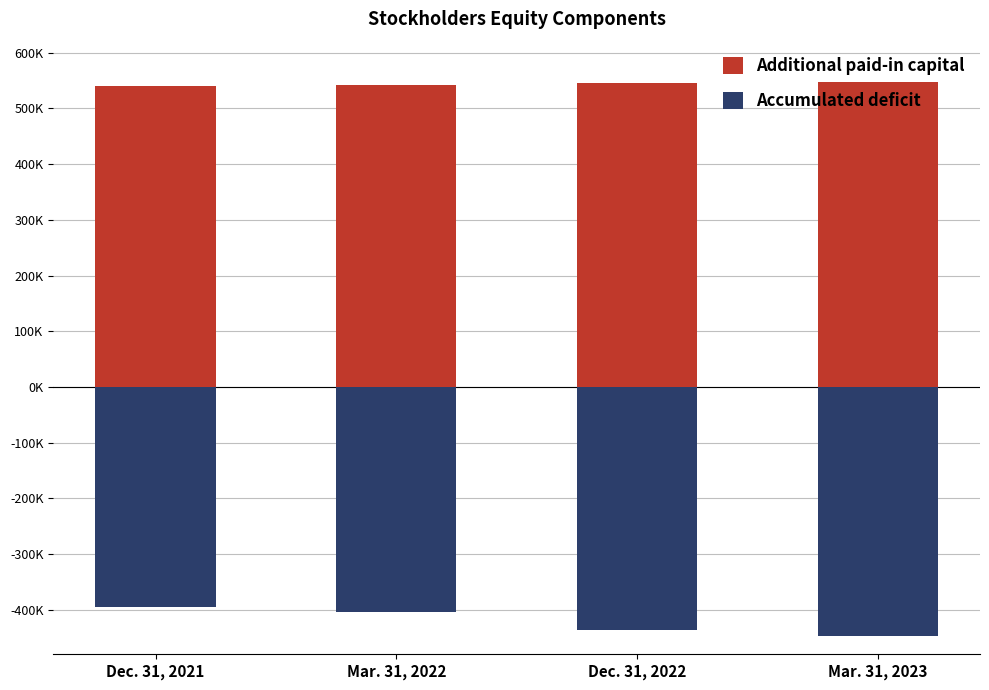

What is the approximate value of Accumulated deficit at Dec. 31, 2021, to the nearest 10?

-394750